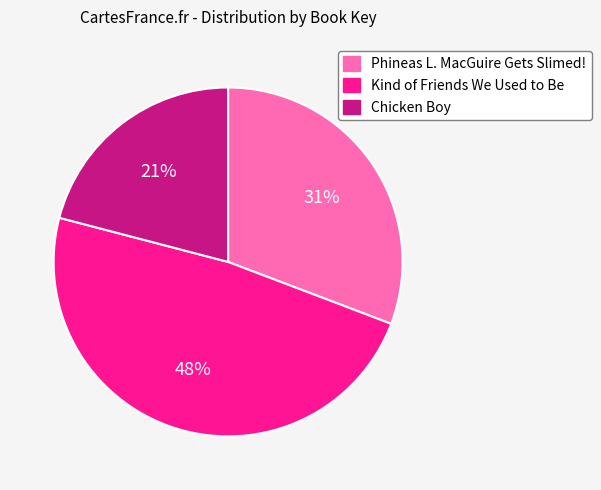

Which category has the biggest portion of the pie?

Kind of Friends We Used to Be